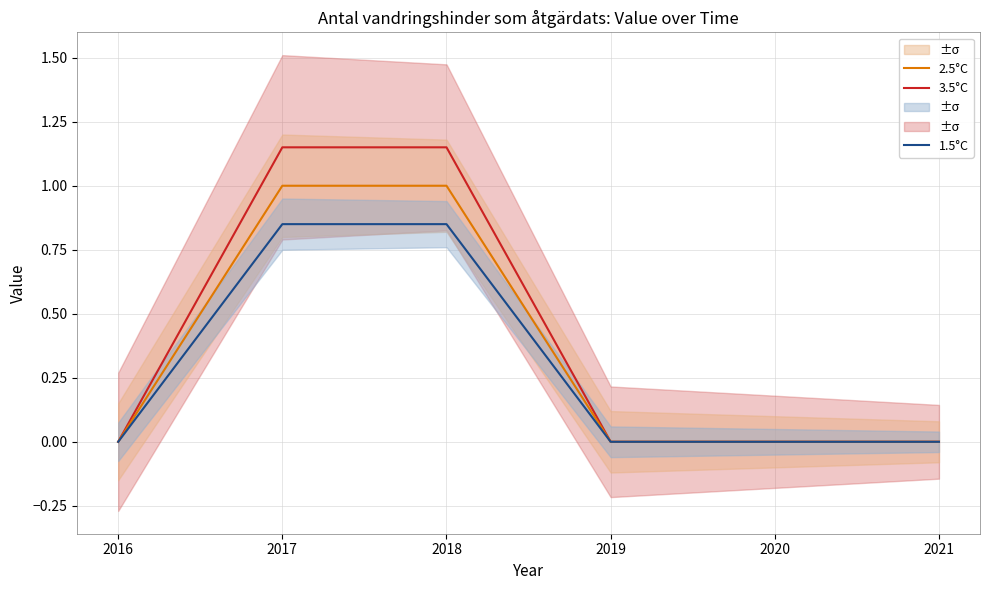

Which series changed the most between 2016 and 2019?

3.5°C